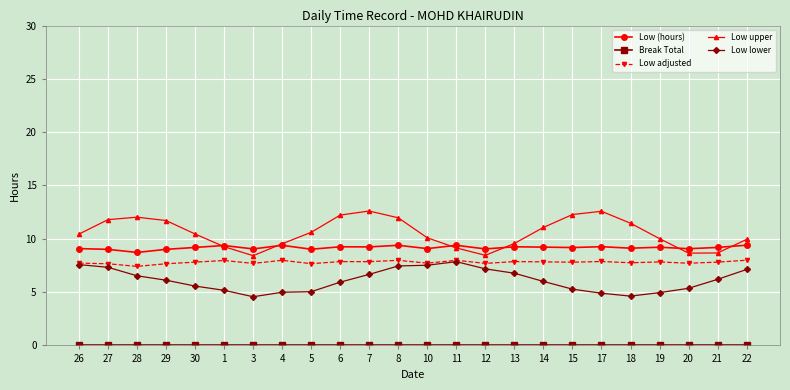

True or false: Low adjusted and Low (hours) cross at least once.

False